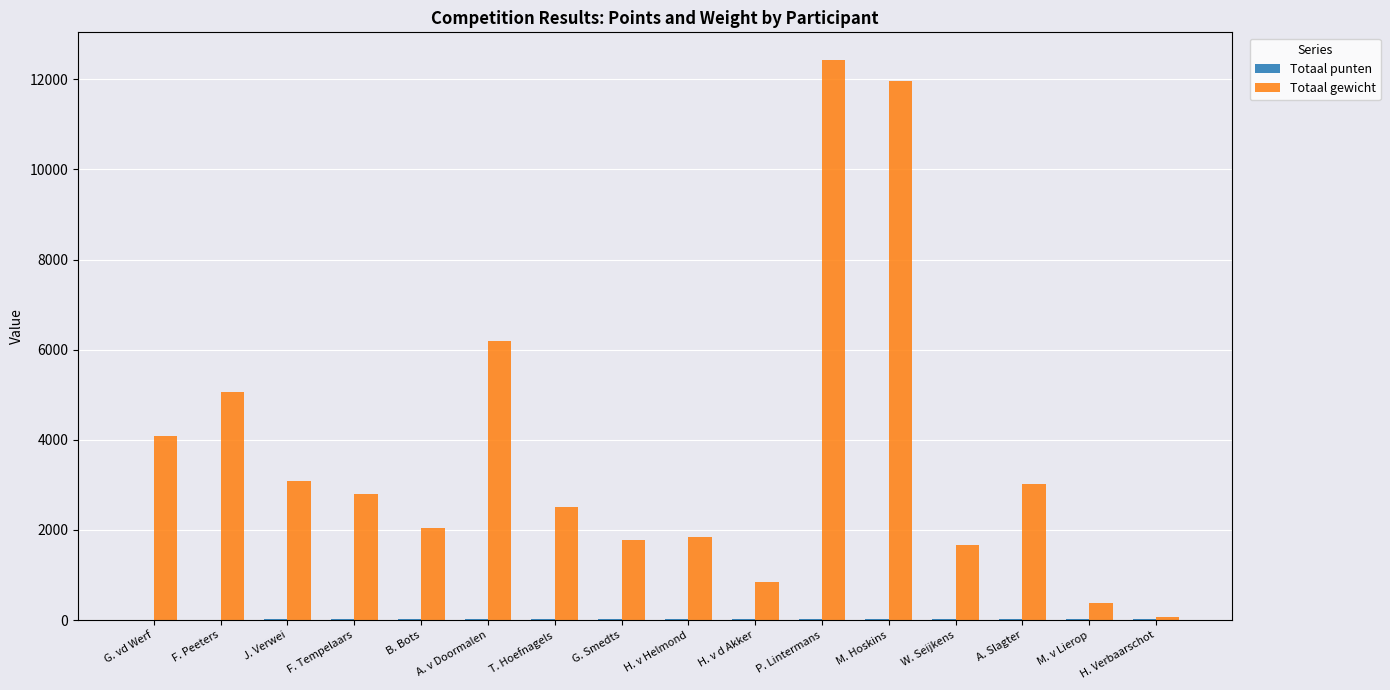

Is it true that Totaal gewicht equals 5184 at A. Slagter?

False